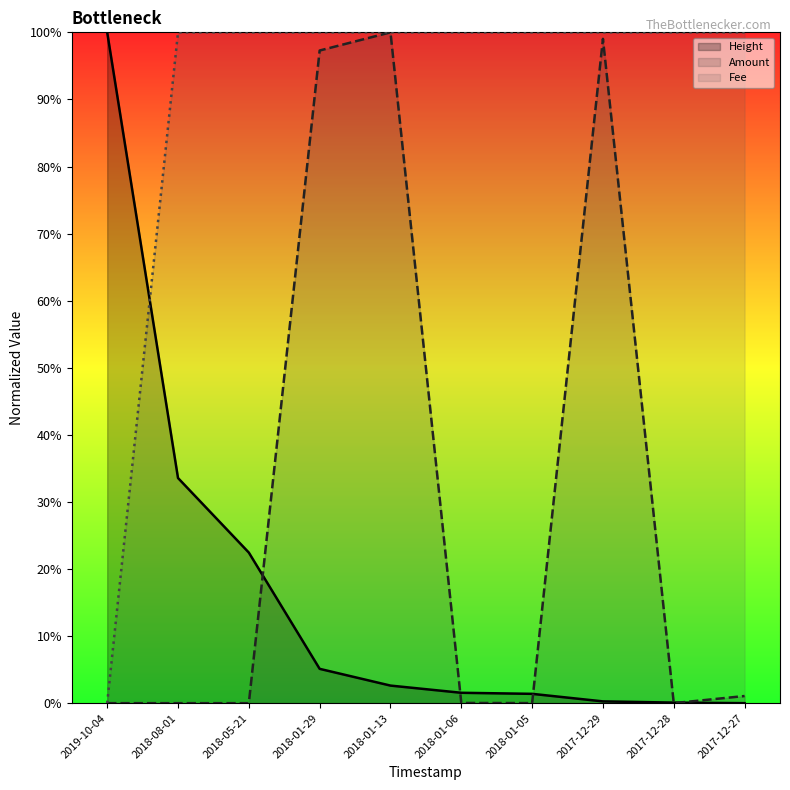

Which series has the largest total across all categories?

Fee